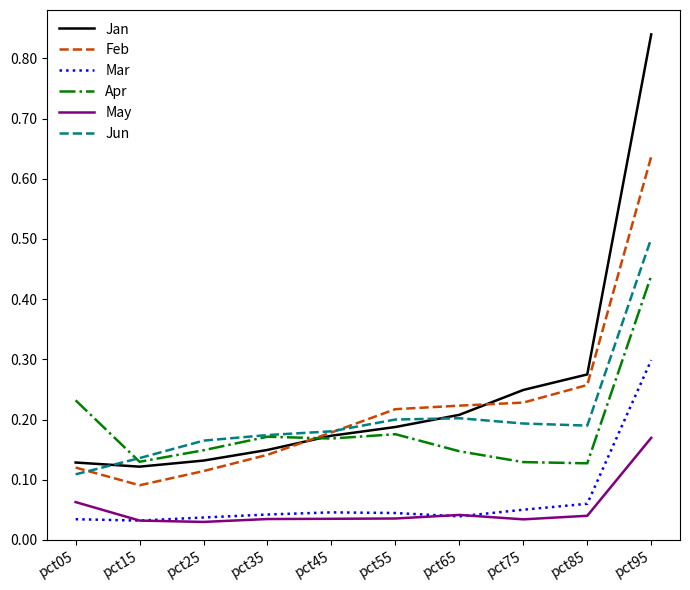

Is the value of Mar at pct25 greater than the value of Jun at pct15?

No